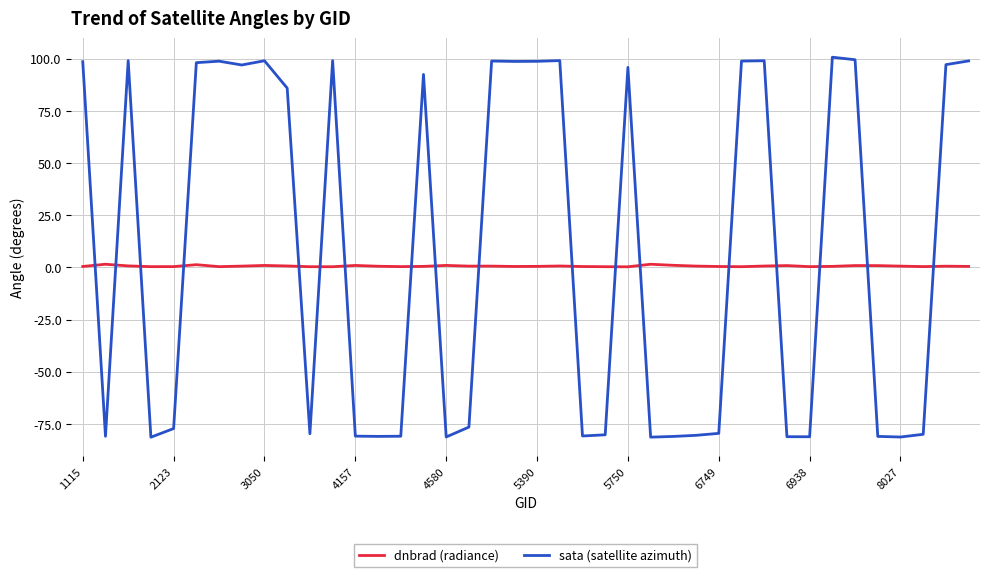

What is the lowest value of the sata (satellite azimuth) series?

-81.3